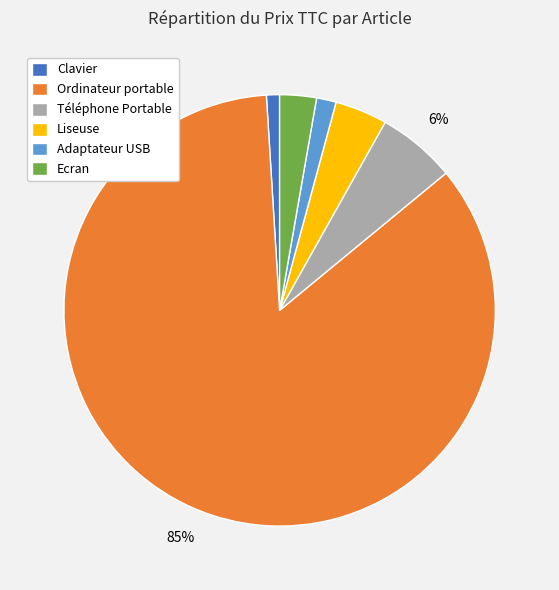

How many segments does this pie chart have?

6